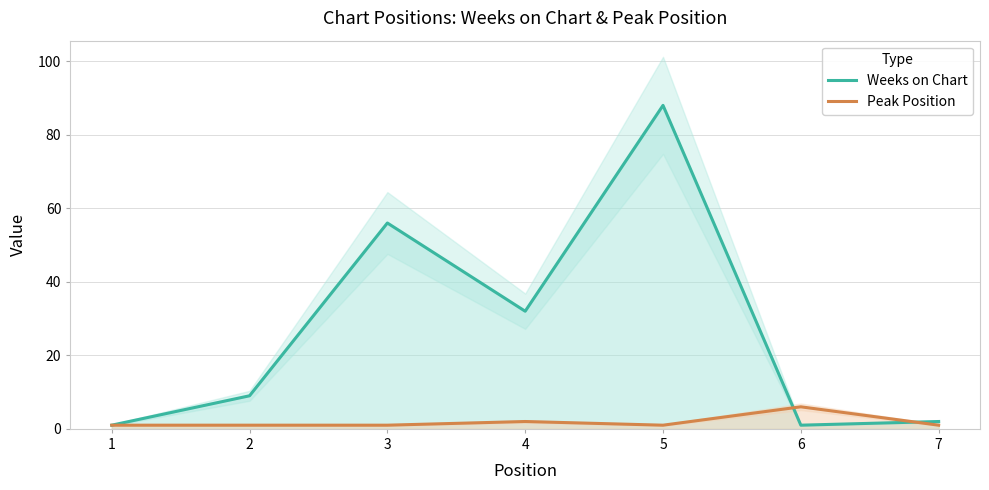

Which series has the largest range (max minus min)?

Weeks on Chart